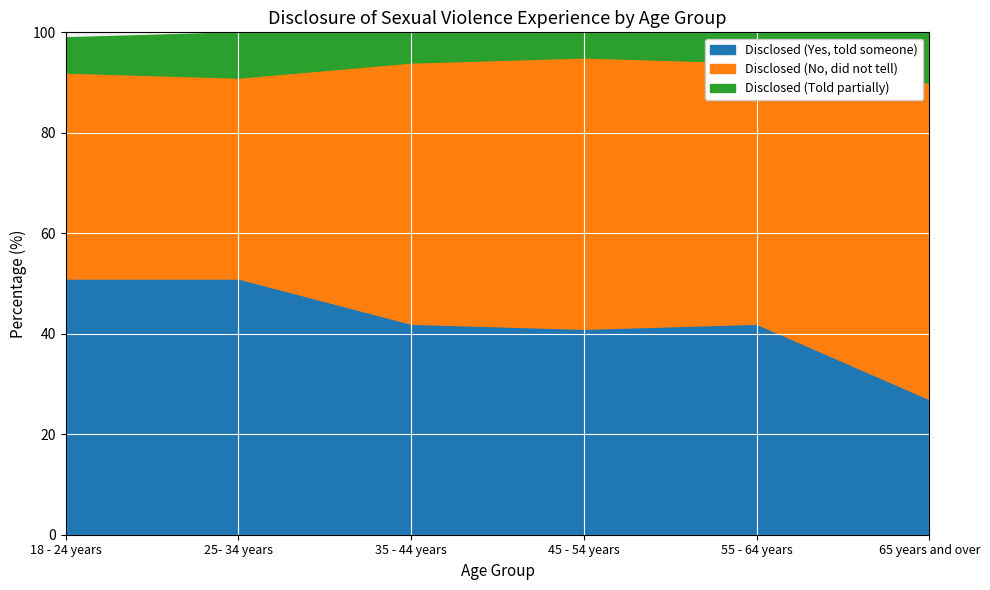

At which category does Disclosed (Yes, told someone) reach its first local valley?

45 - 54 years